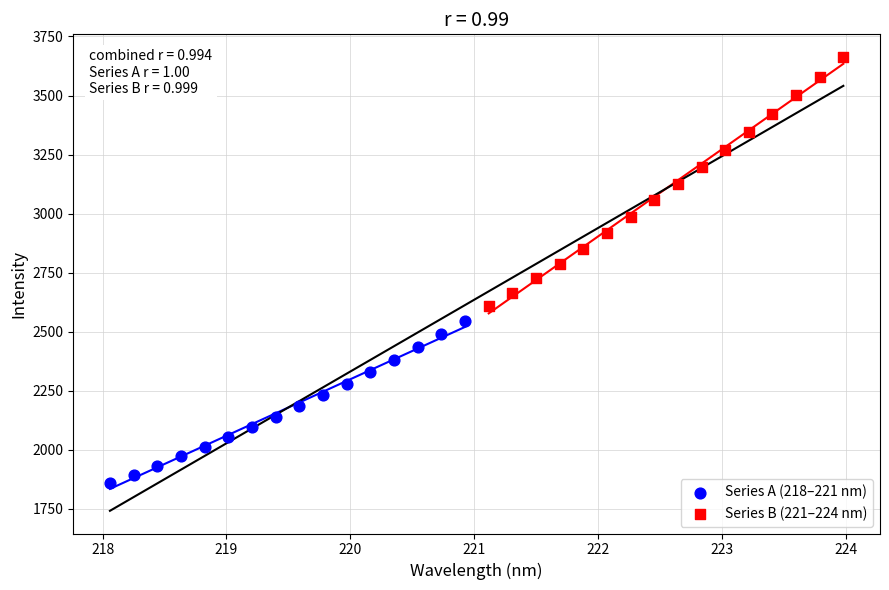

Which series has the widest spread of Y values?

Series B (221–224 nm)